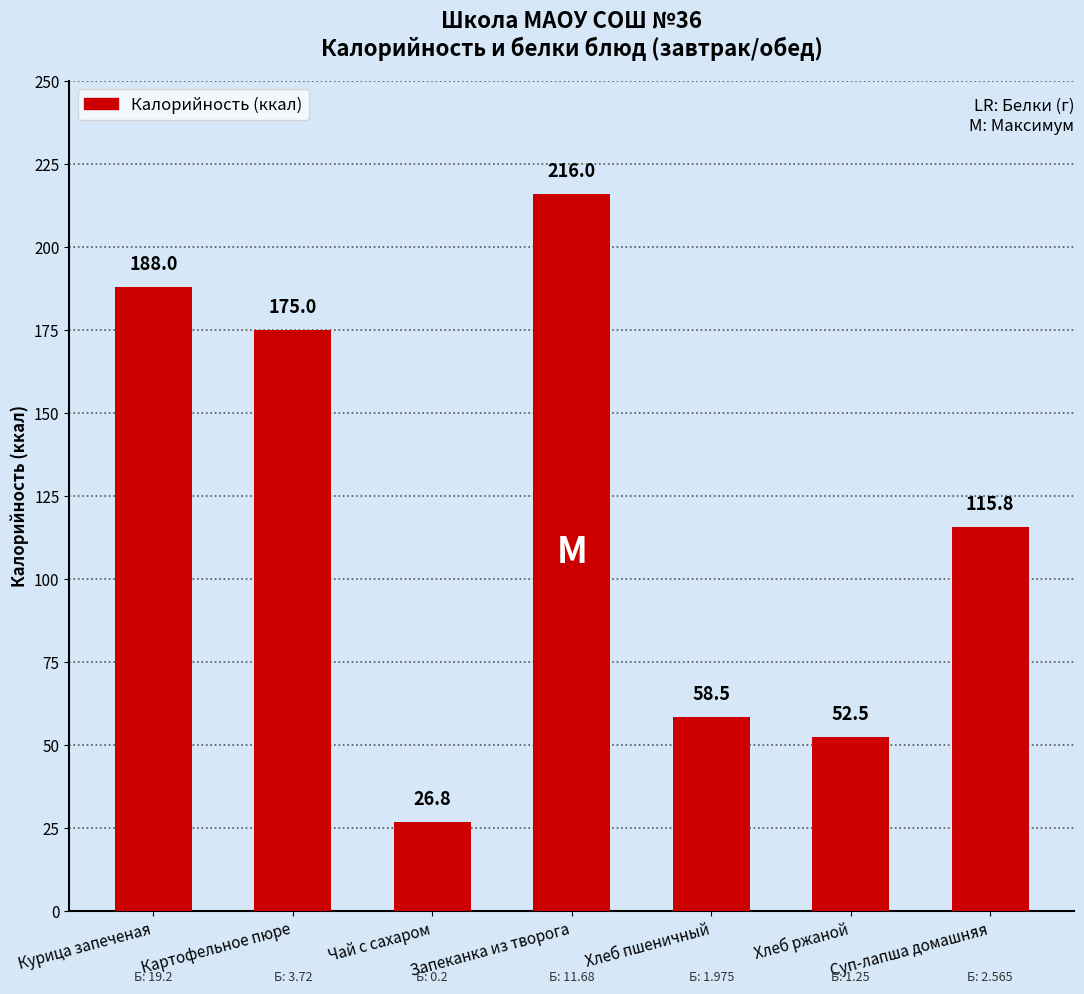

Which label corresponds to the largest value in the chart?

Запеканка из творога